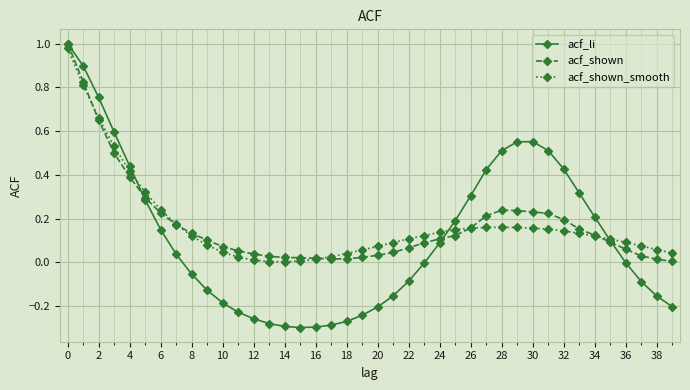

How many data points does each series have?

40